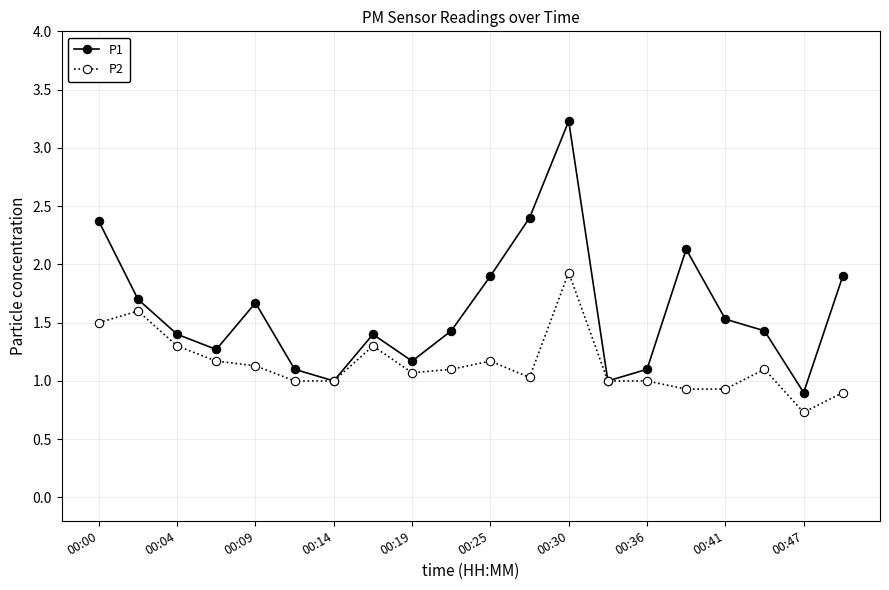

What are all the series names shown in the legend?

P1, P2